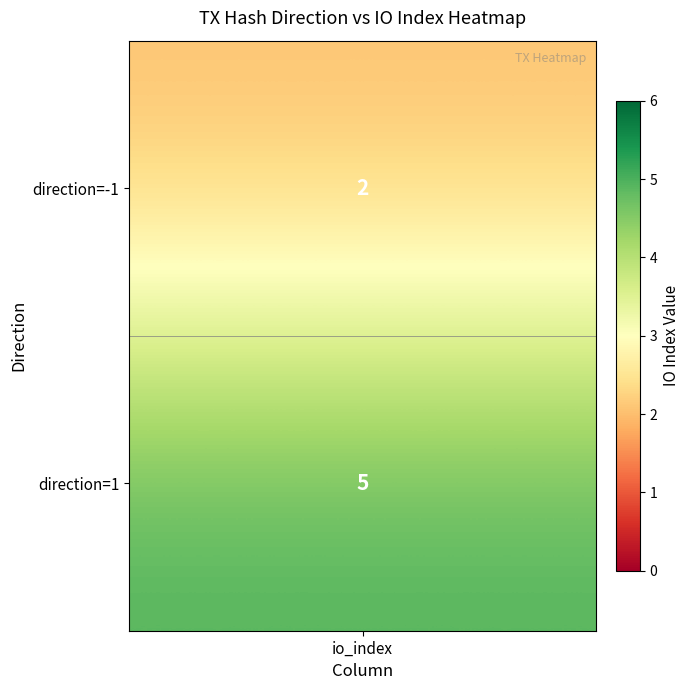

What is the sum of all values?

7